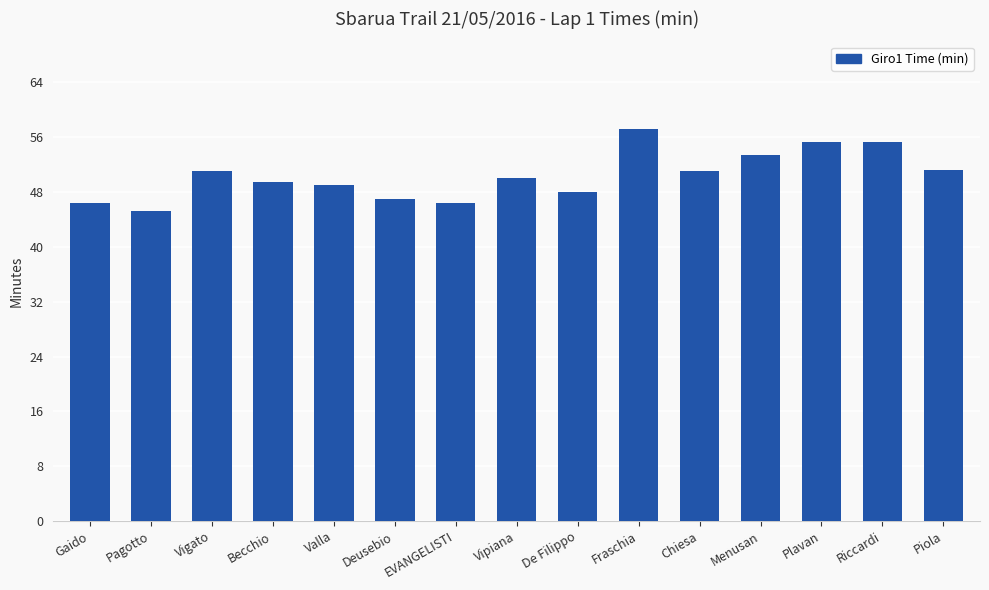

What is the label of the 6th bar from the right?

Fraschia